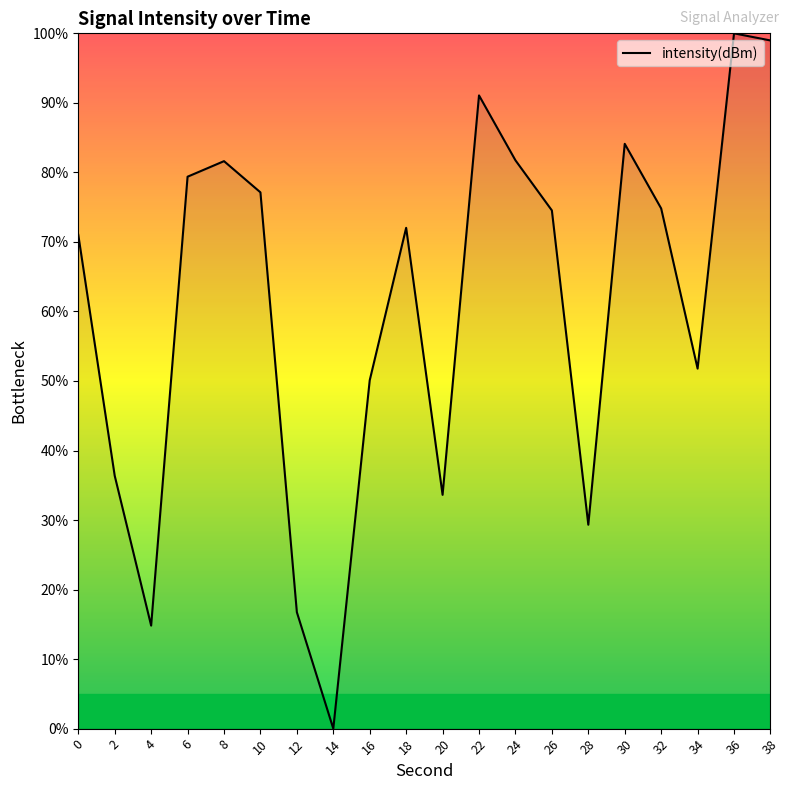

Between 12 and 38, which is larger?

38